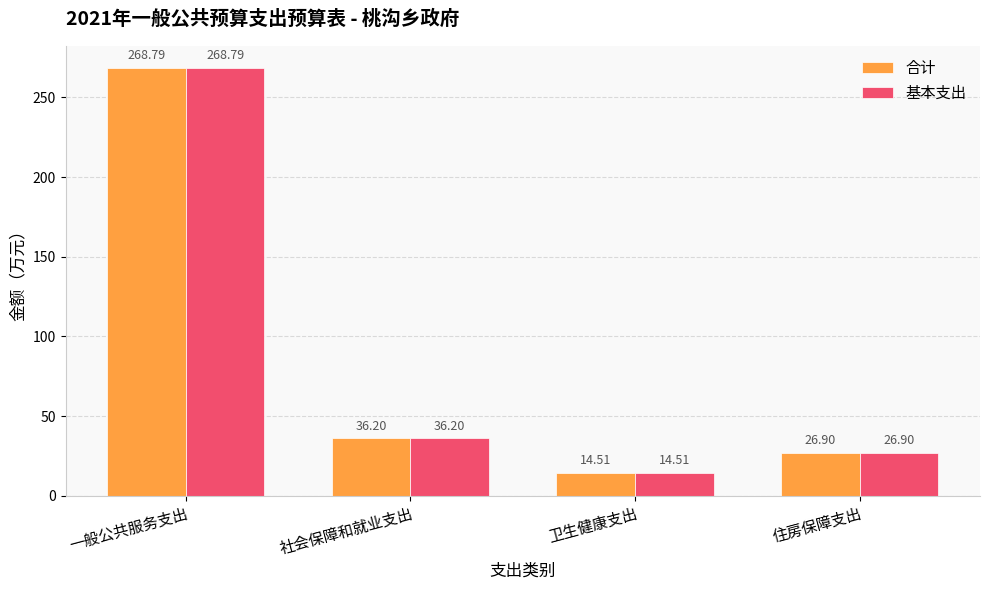

At which category is the sum across all series the highest?

一般公共服务支出